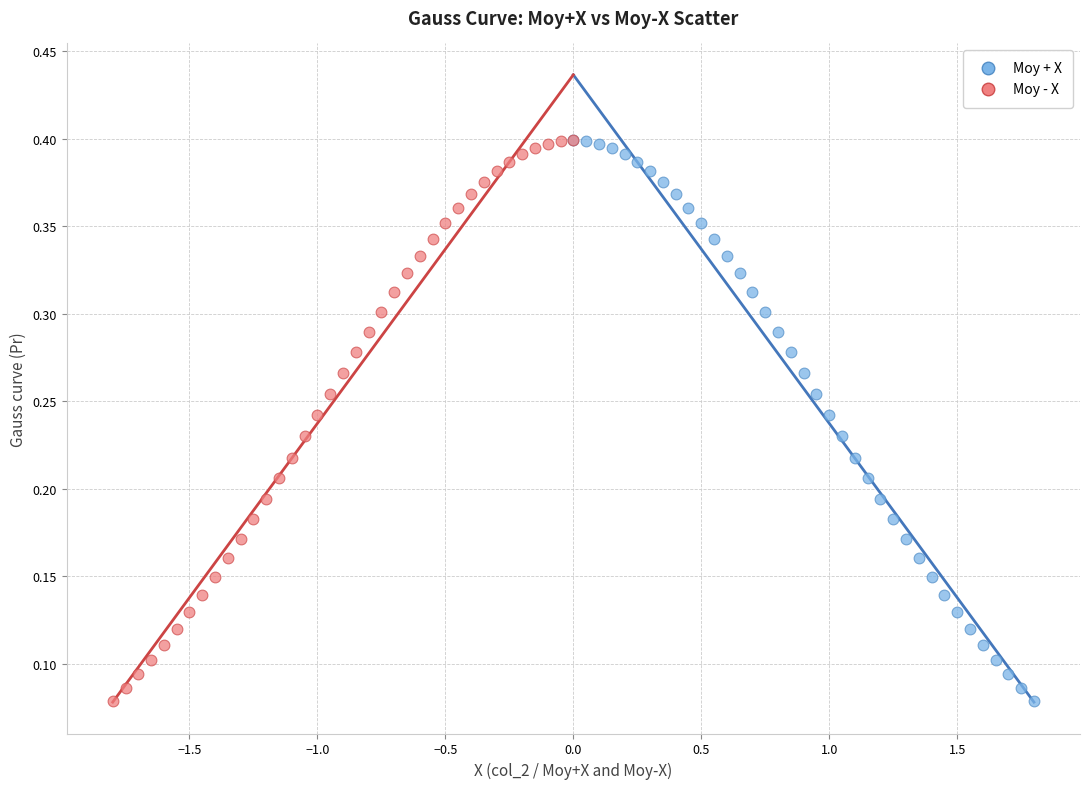

What are all the series names shown in the legend?

Moy + X, Moy - X